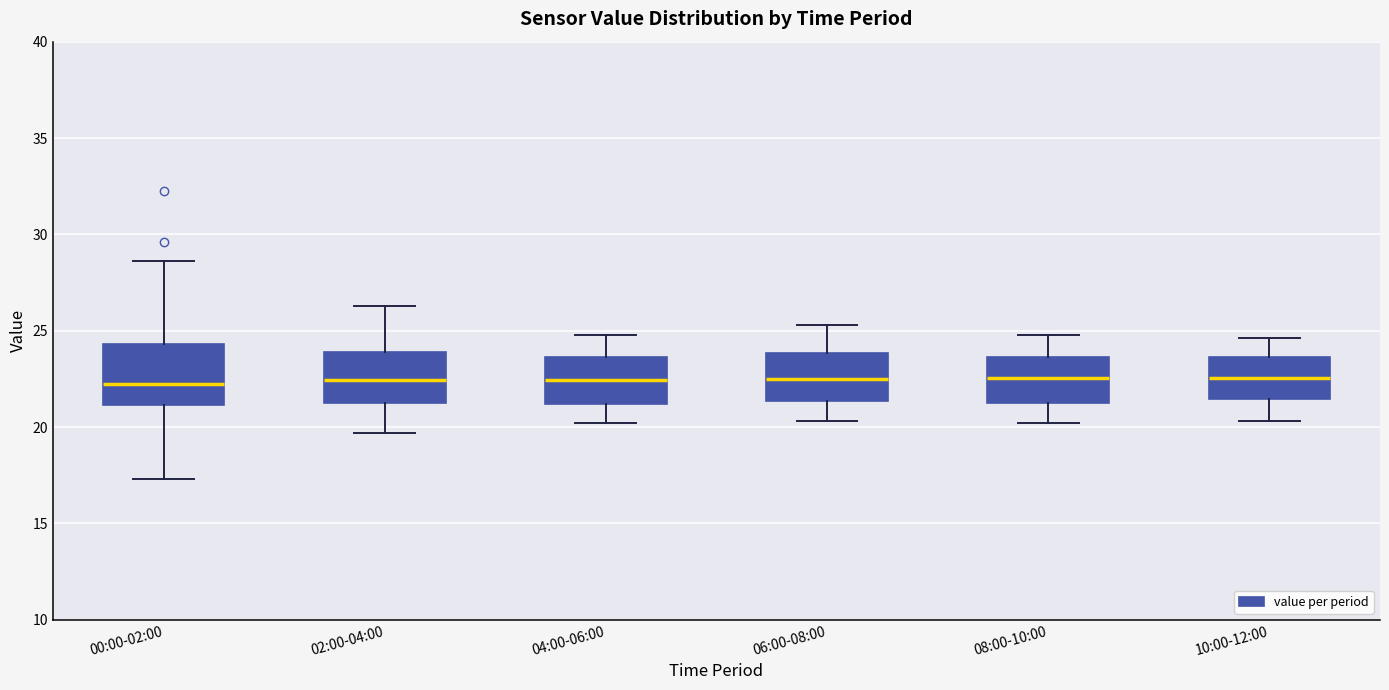

Where does the upper whisker of the box for 10:00-12:00 end on the y-axis? The values are not printed on the chart, so give them approximately, as read against the axis.

24.5